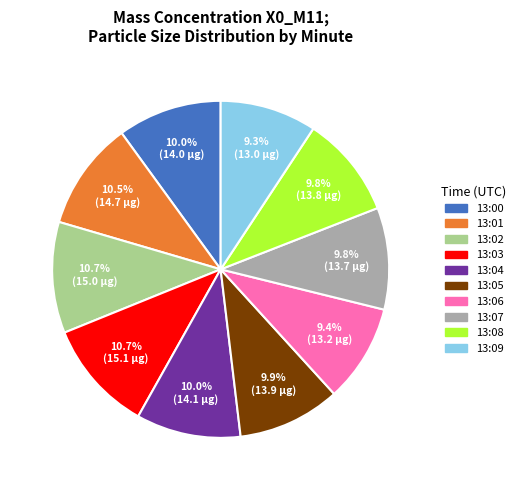

Does 13:01 account for over 50% of the chart?

No